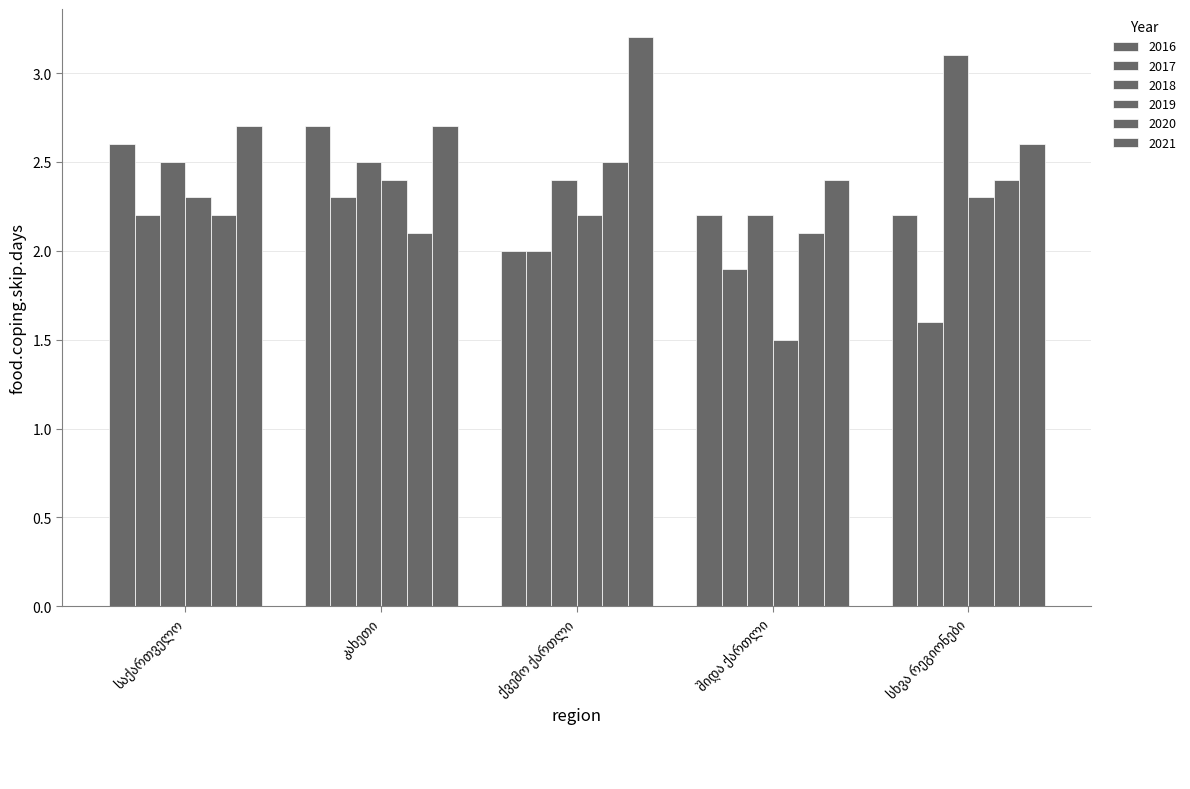

At which label does 2017 reach its minimum?

სხვა რეგიონები